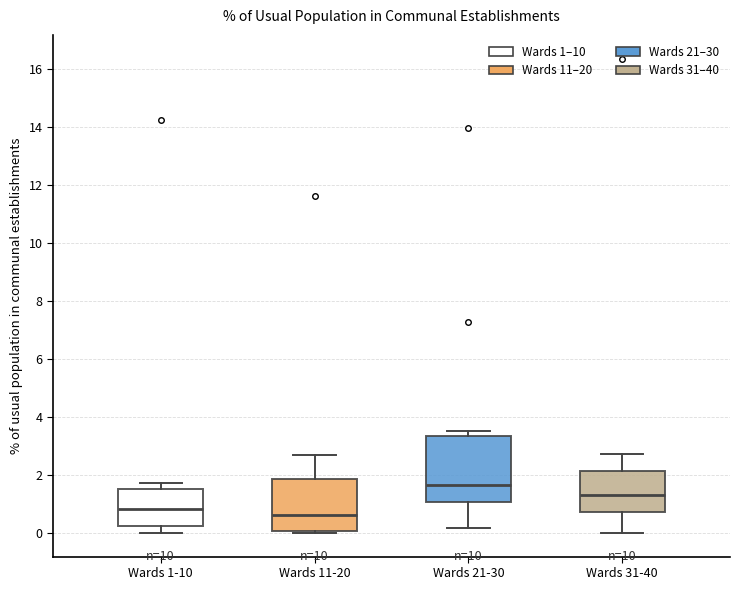

Reading left to right, read every box against the y-axis: the position of its median line, the range the box covers, and the ends of its whiskers. The values are not printed on the chart, so give them approximately, as read against the axis.

Wards 1-10: median 0.8, box 0.2 to 1.6, whiskers 0.0 to 1.8
Wards 11-20: median 0.6, box 0.0 to 1.8, whiskers 0.0 to 2.6
Wards 21-30: median 1.6, box 1.0 to 3.4, whiskers 0.2 to 3.6
Wards 31-40: median 1.4, box 0.8 to 2.2, whiskers 0.0 to 2.8